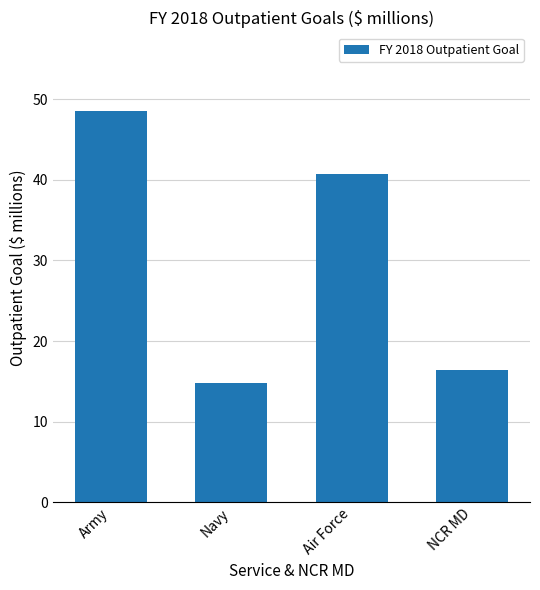

What is the change in value from Army to Air Force?

-7.8